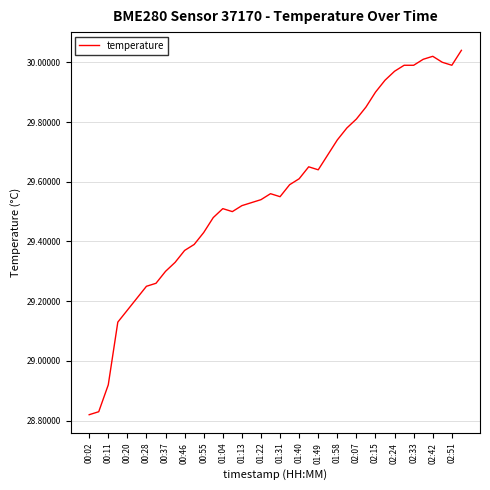

What is the difference between the maximum and minimum values?

1.2